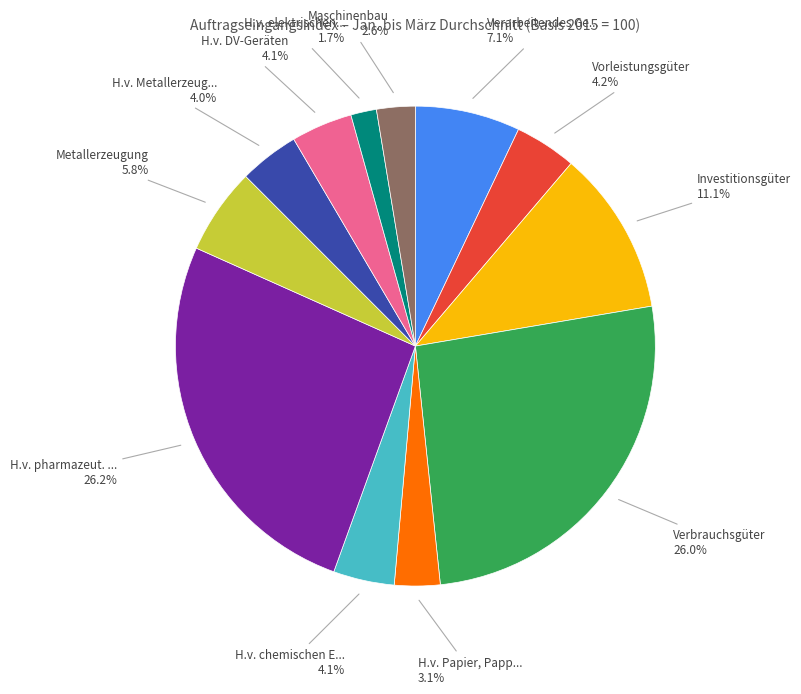

Does any single category account for the majority?

No